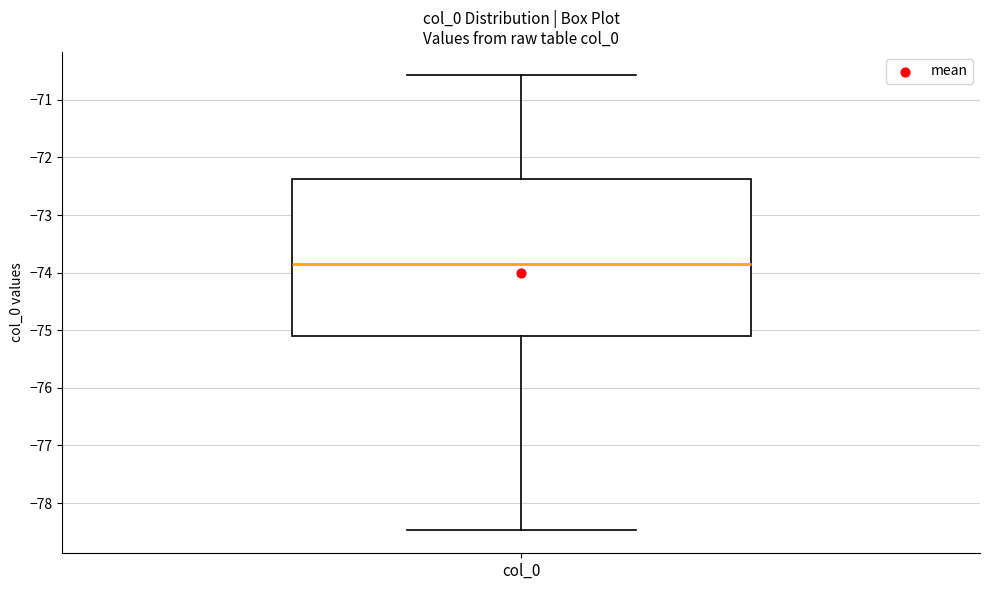

Transcribe this box plot: give where the median line is, the range the box spans, and where the two whiskers end, as read against the y-axis. The values are not printed on the chart, so give them approximately, as read against the axis.

median -73.8, box -75.1 to -72.4, whiskers -78.5 to -70.6